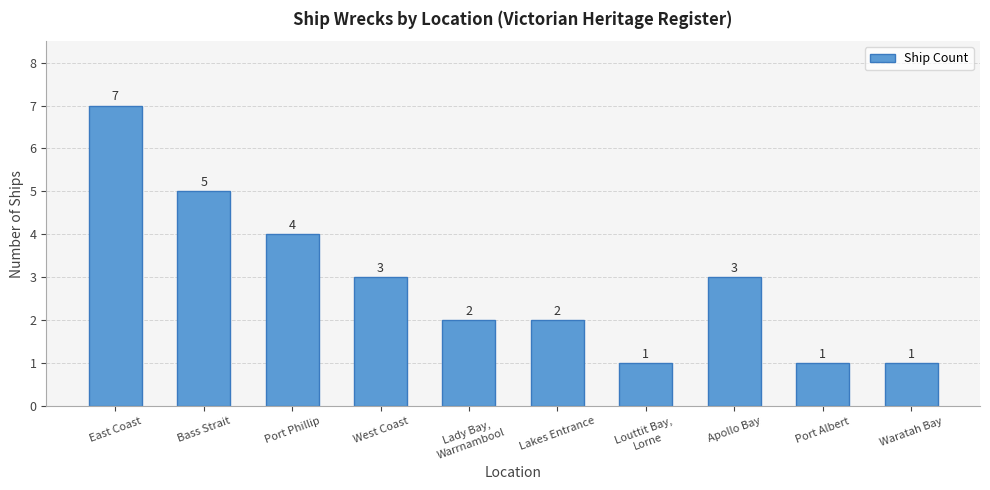

What value does the data have at Port Albert?

1